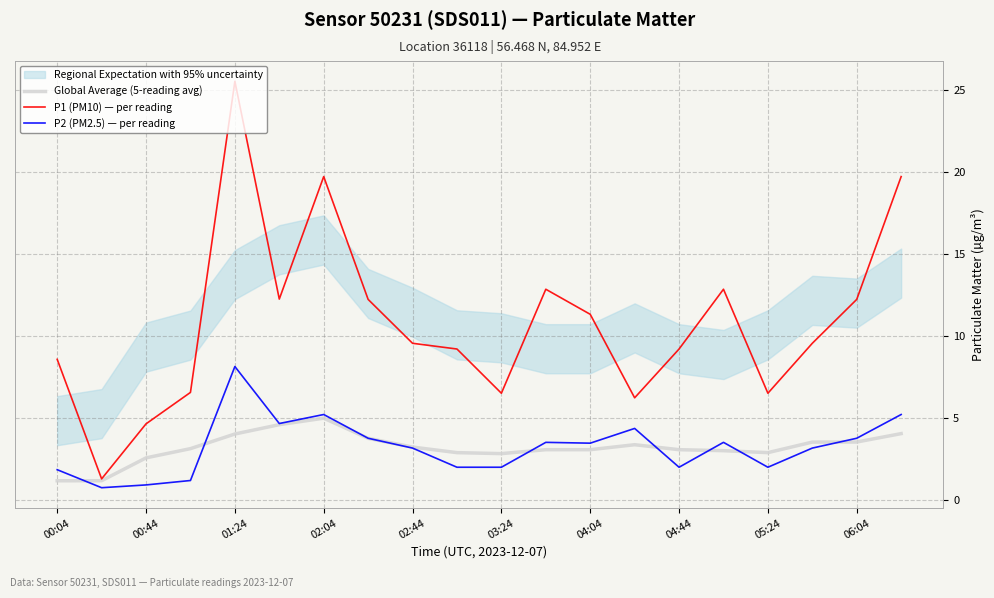

True or false: P1 (PM10) — per reading has a value of 8.1 at 02:04.

False